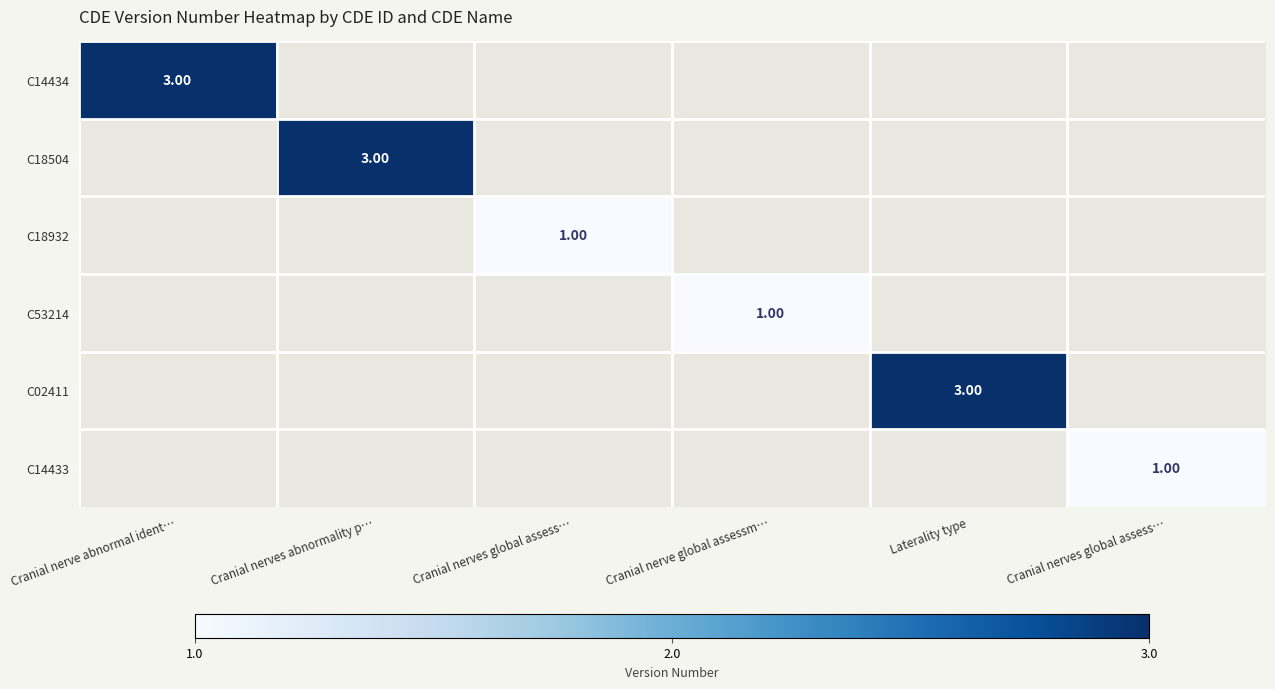

At which label does C14434 reach its minimum?

Cranial nerve abnormal ident…